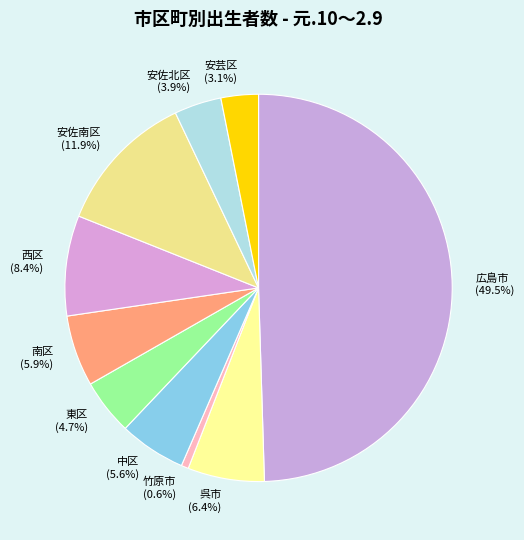

To the nearest percent, what portion does 南区 represent?

6%